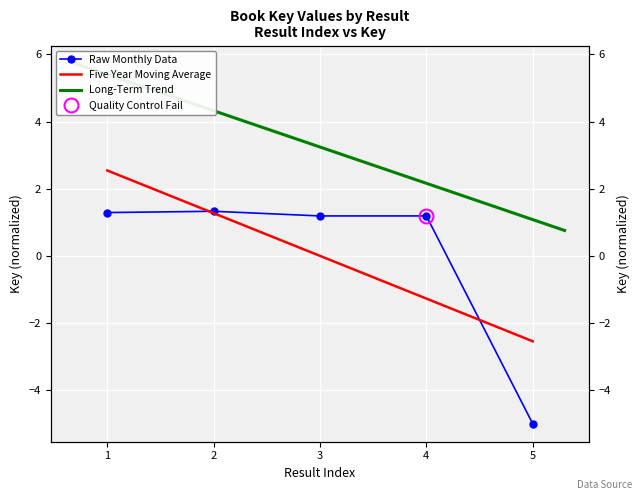

How many data points are above 1?

4